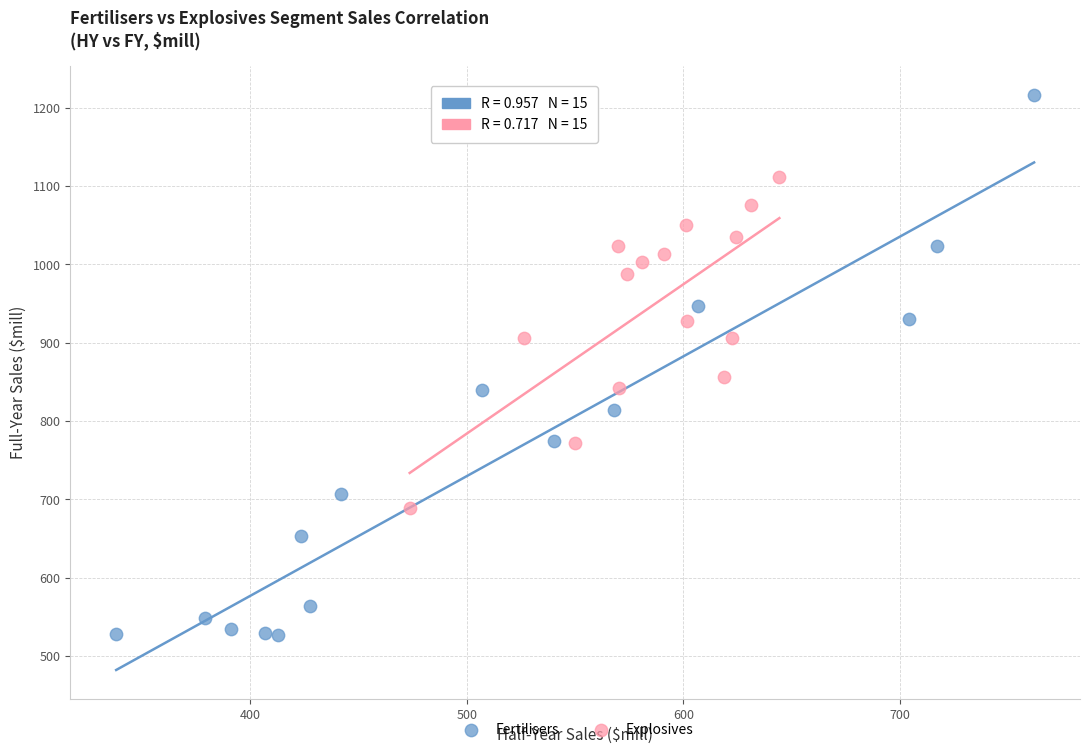

Which series contains the highest Y value?

Fertilisers